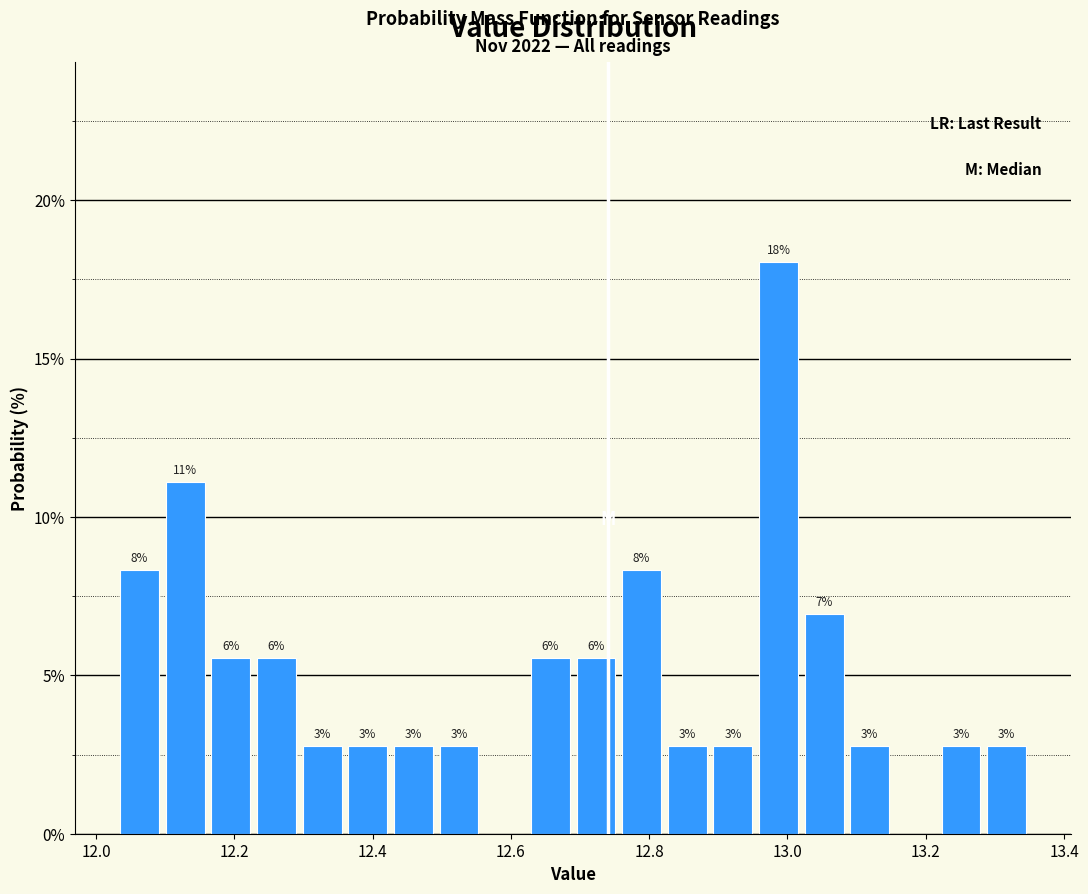

Read against the x-axis, roughly where is the centre of the tallest bar?

12.98